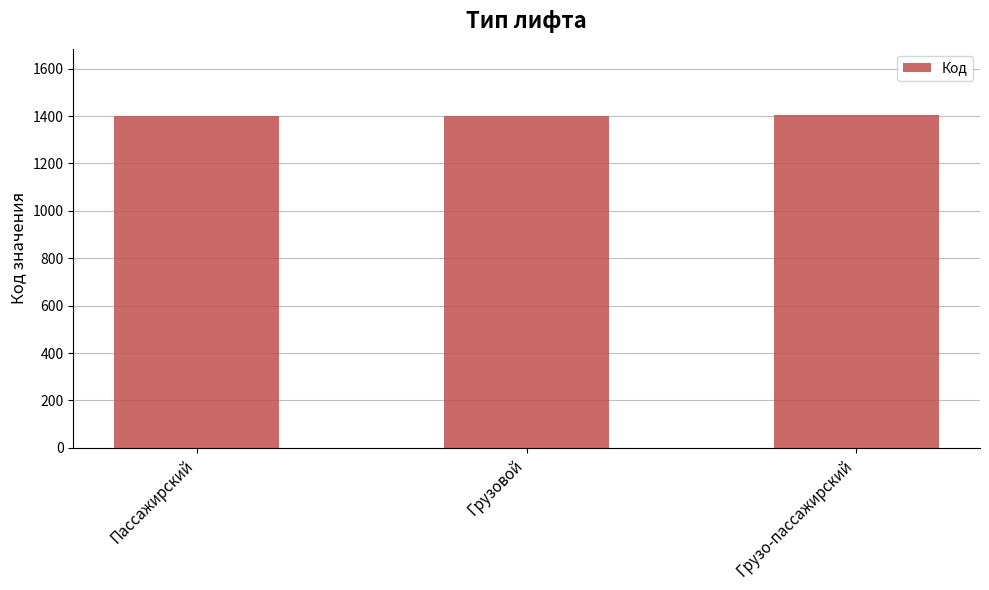

What is the approximate value at Грузовой?

1402